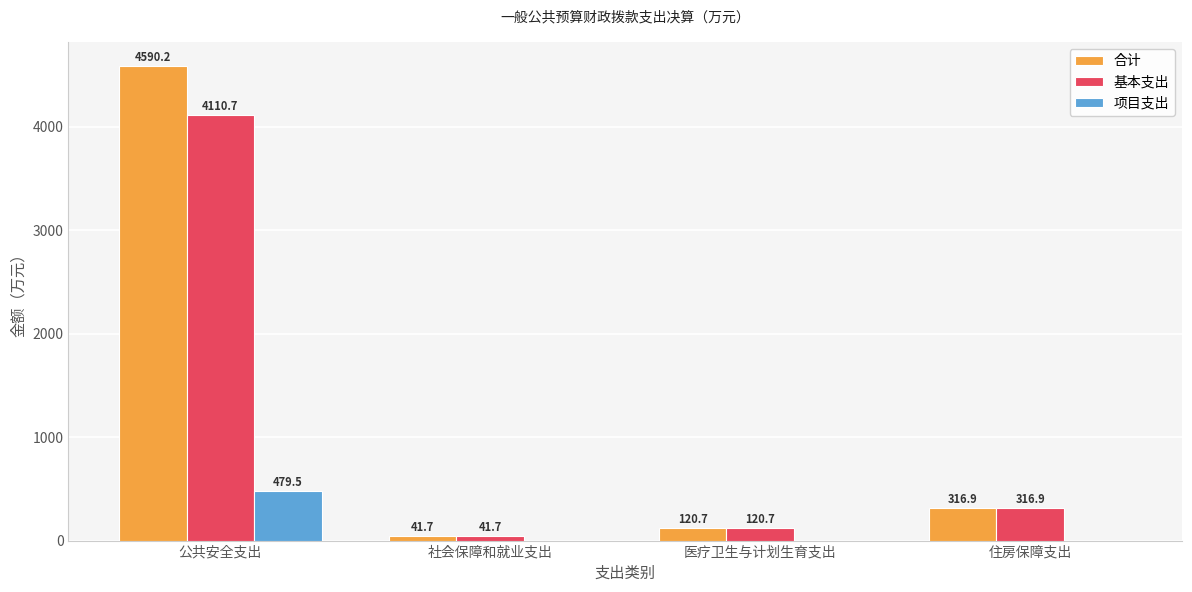

The 基本支出 series shows 4110.7 at 公共安全支出. True or false?

True